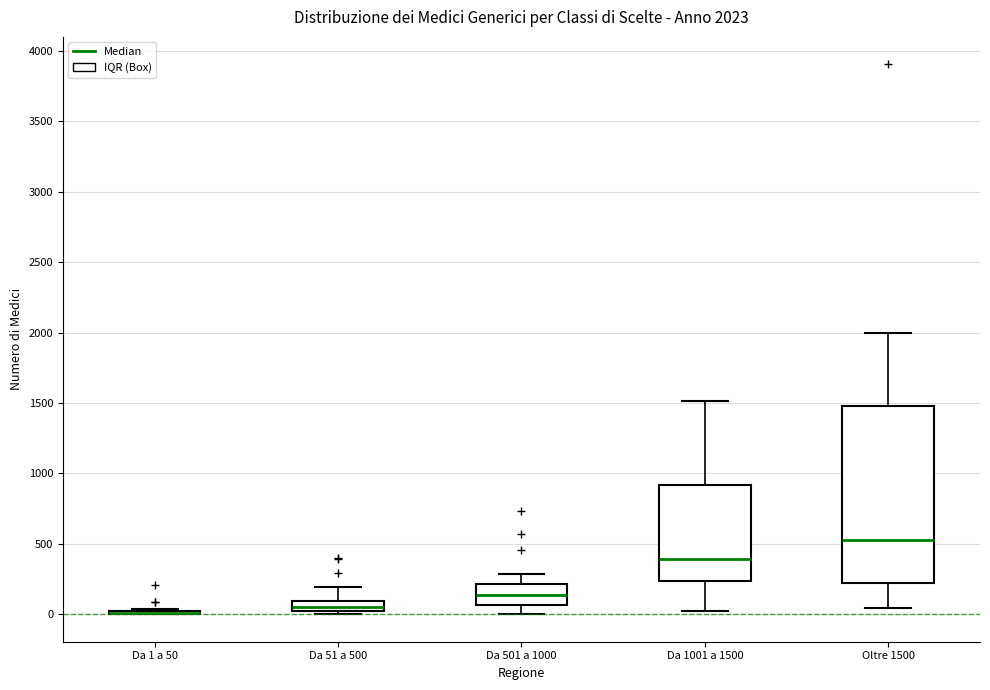

Comparing the boxes themselves (not the whiskers), which one is the tallest?

Oltre 1500